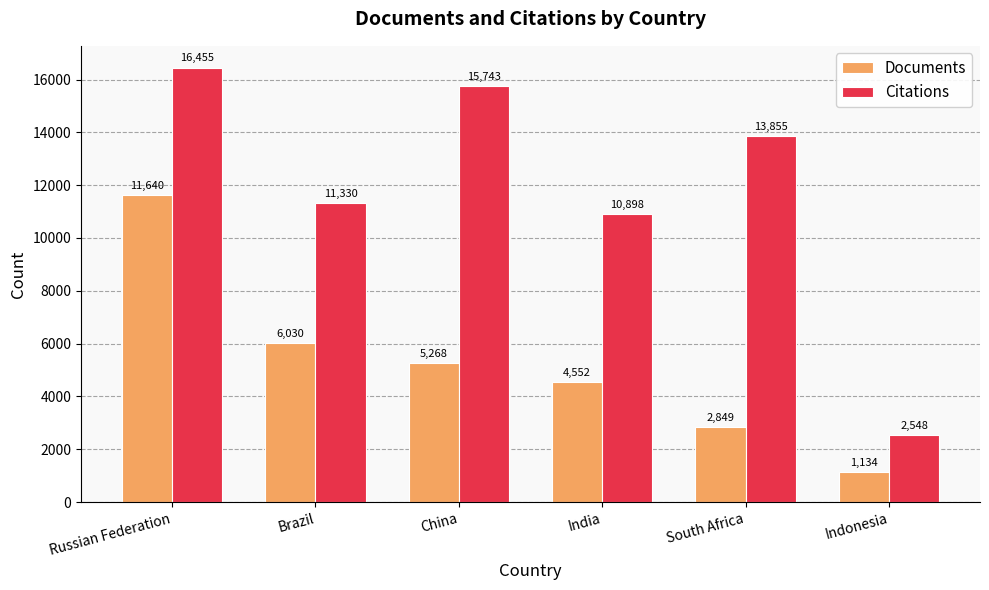

Reading left to right, extract all data points from this chart.

Documents: Russian Federation=11640	Brazil=6030	China=5268	India=4552	South Africa=2849	Indonesia=1134
Citations: Russian Federation=16455	Brazil=11330	China=15743	India=10898	South Africa=13855	Indonesia=2548